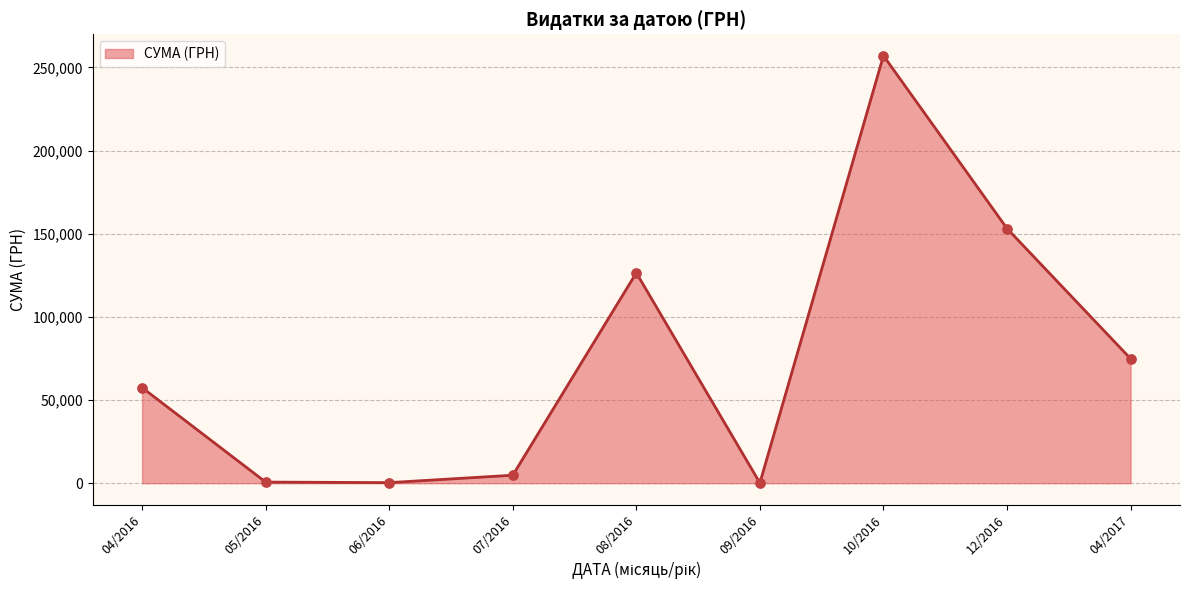

What is the difference between the maximum and minimum values?

256918.7